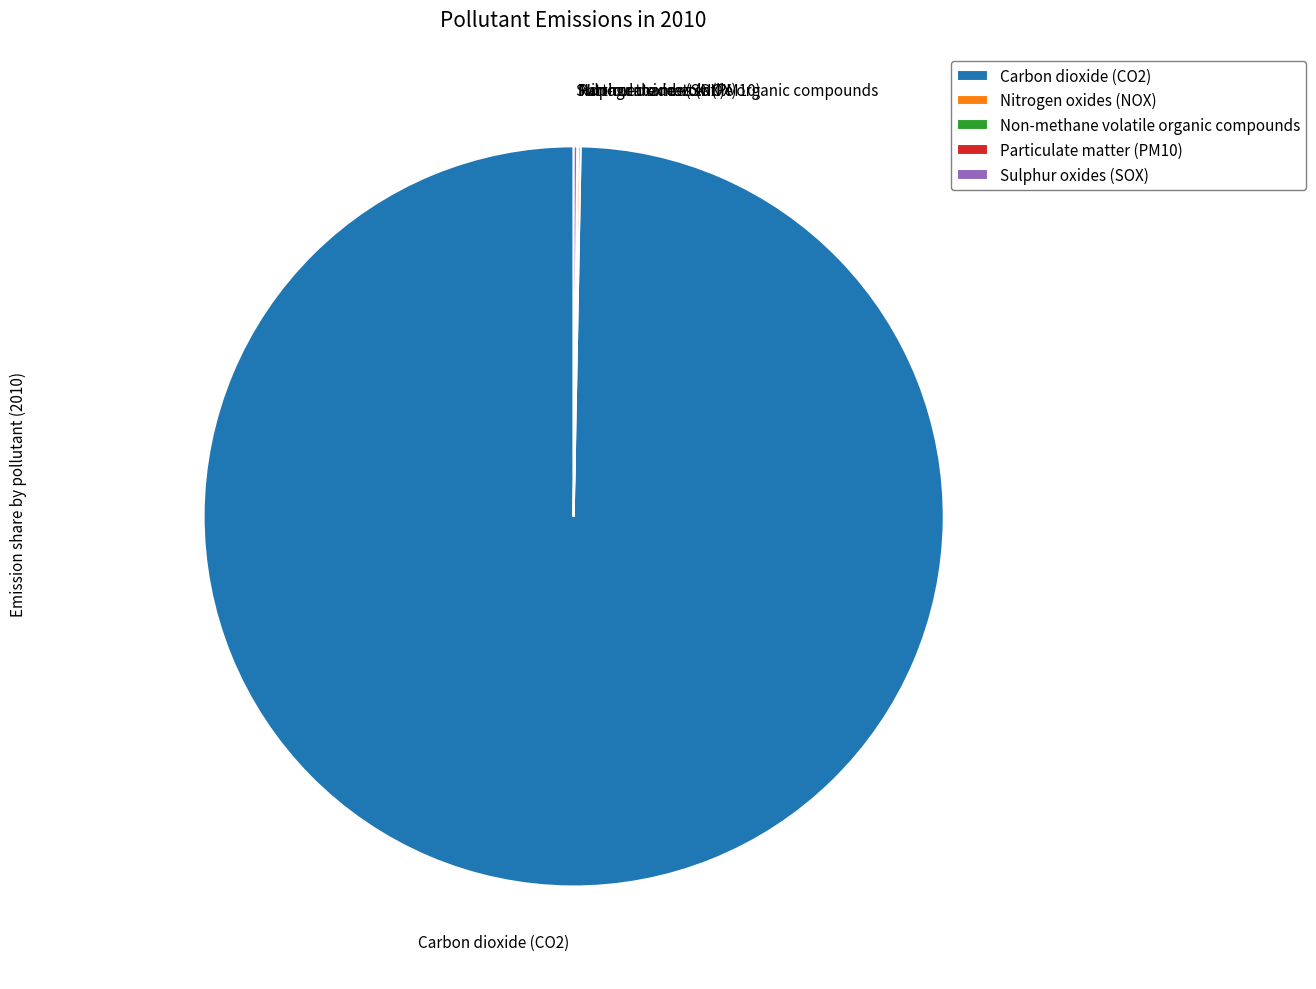

What is the largest slice in the pie chart?

Carbon dioxide (CO2)